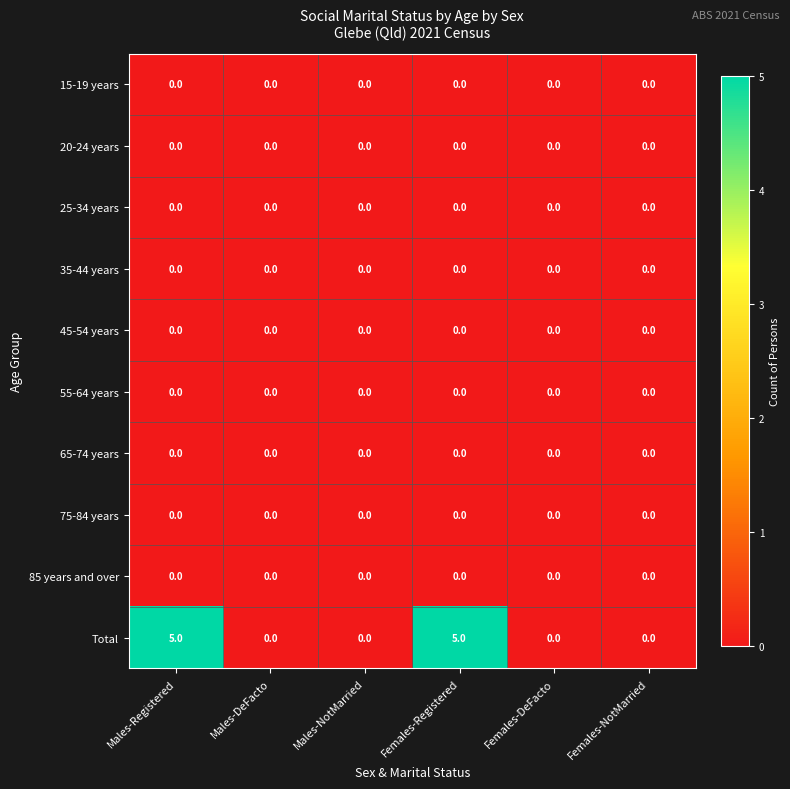

What is the total value across all series at Females-Registered?

5